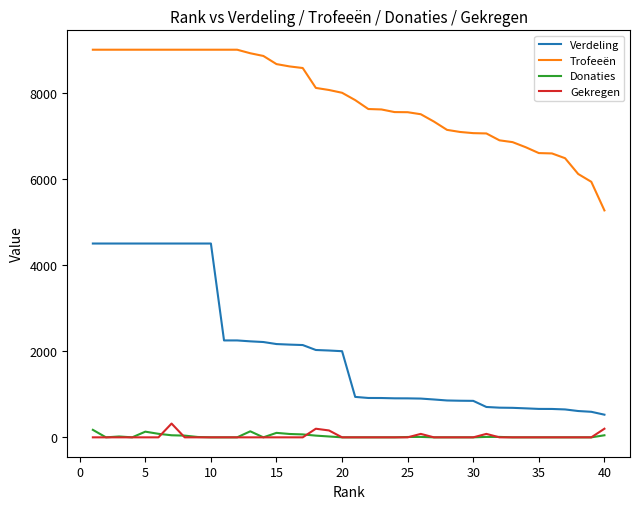

Which series has the widest spread of values?

Verdeling